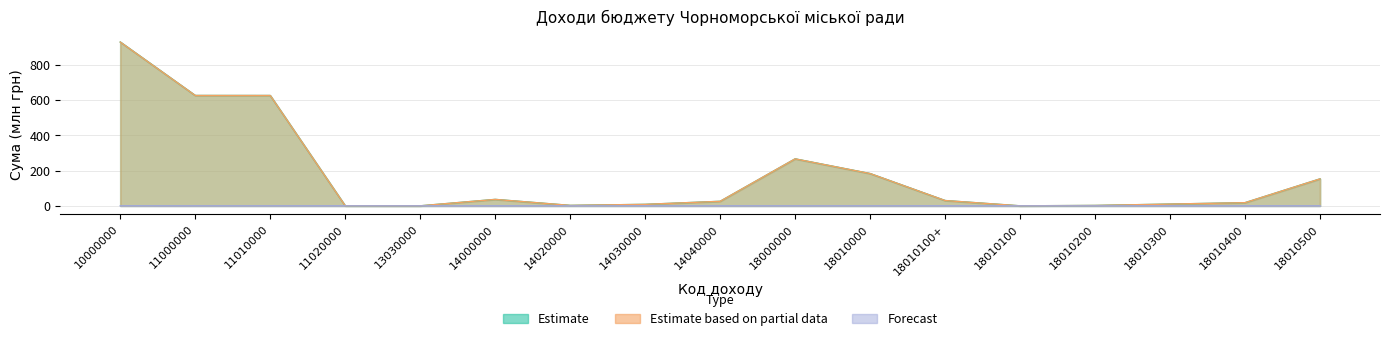

True or false: Estimate and Estimate based on partial data intersect in this chart.

False